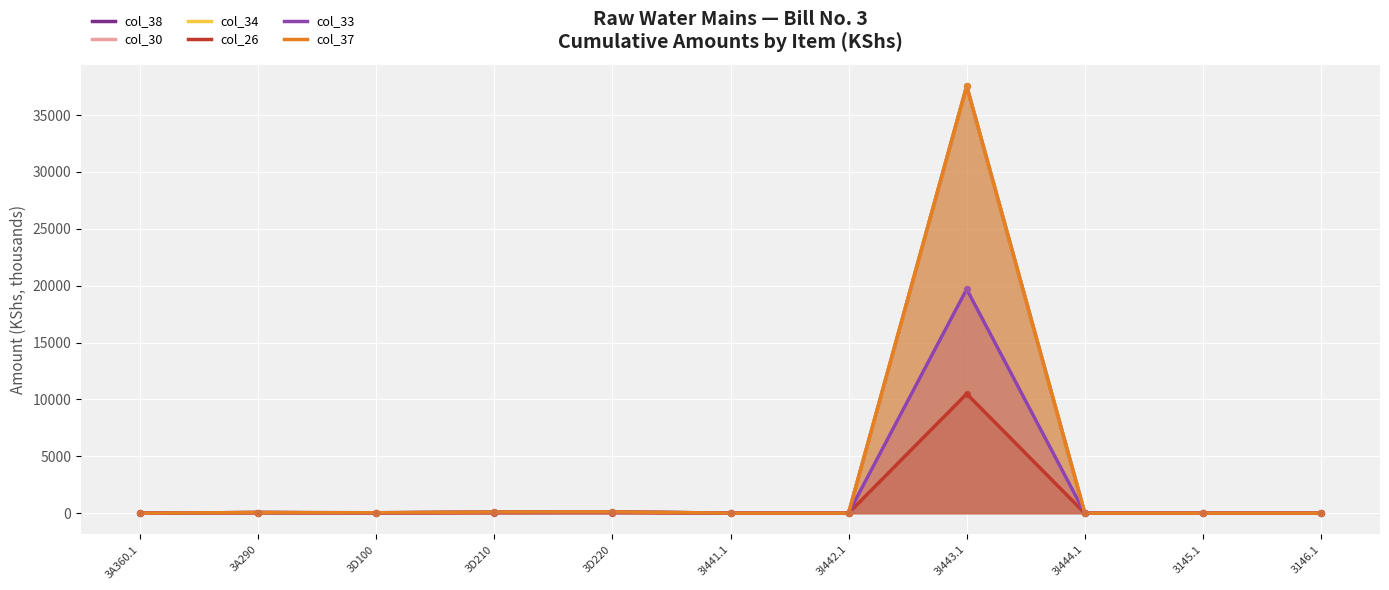

Which series has the widest spread of Y values?

col_38